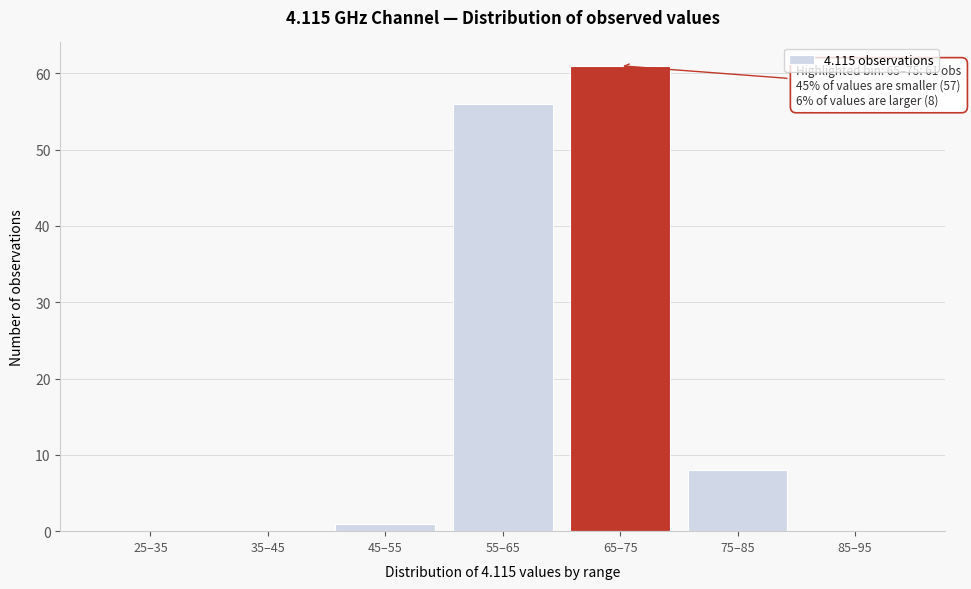

Reading left to right, transcribe all the data shown in this chart.

25–35=0	35–45=0	45–55=1	55–65=56	65–75=61	75–85=8	85–95=0